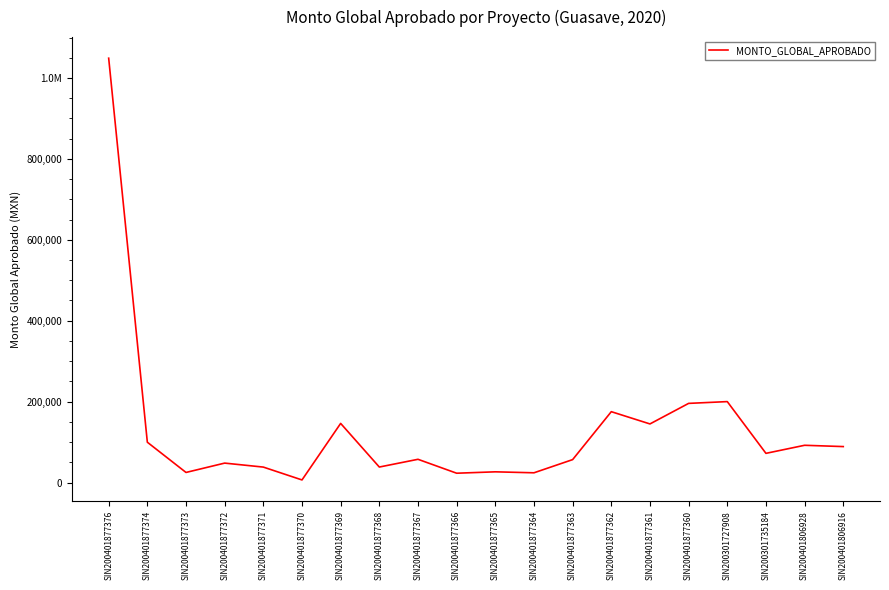

Reading right to left, transcribe all the data shown in this chart.

88803.4	92012.0	72078.4	200000.0	195603.1	144795.0	175102.2	56589.1	24000.0	26398.2	22972.2	57373.0	38242.9	146096.6	6340.0	38118.7	47963.0	24864.3	99594.0	1048974.1